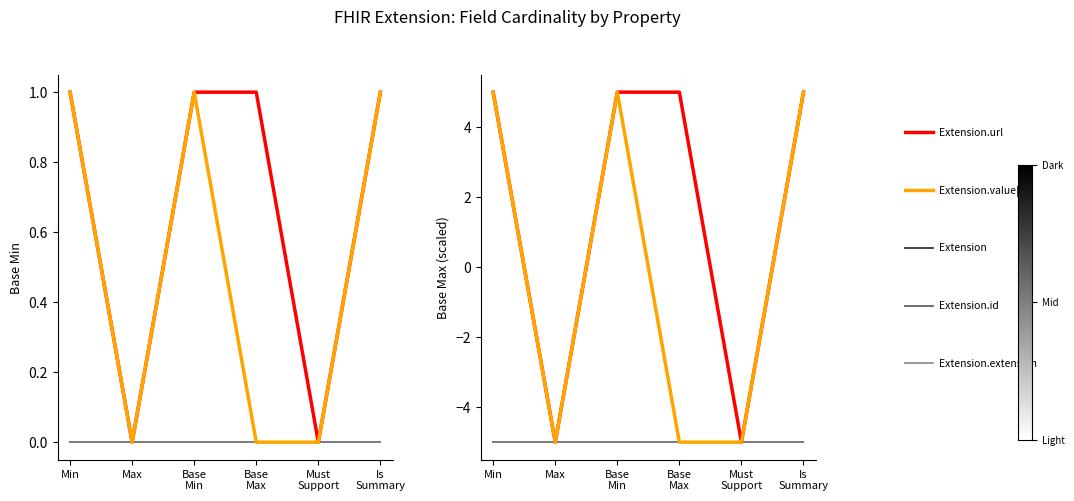

The Extension series shows -3 at Min. True or false?

False